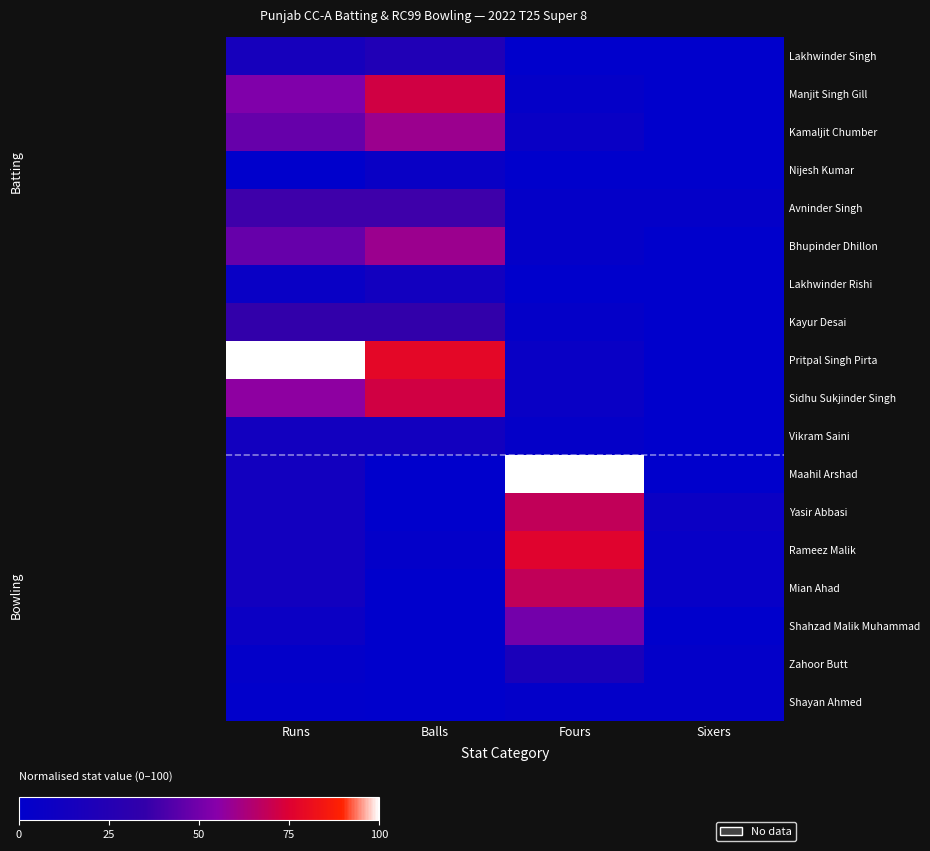

At which category is the sum across all series the highest?

Runs